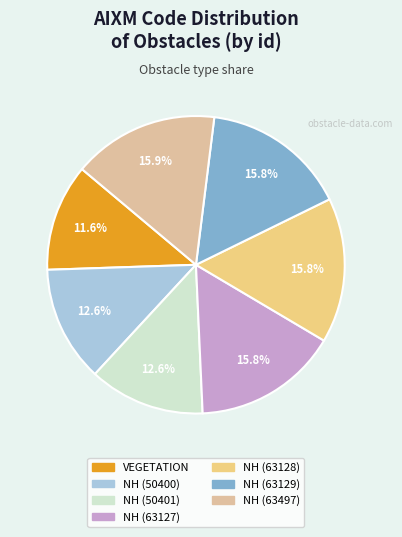

To the nearest percent, what is the average slice percentage?

14%